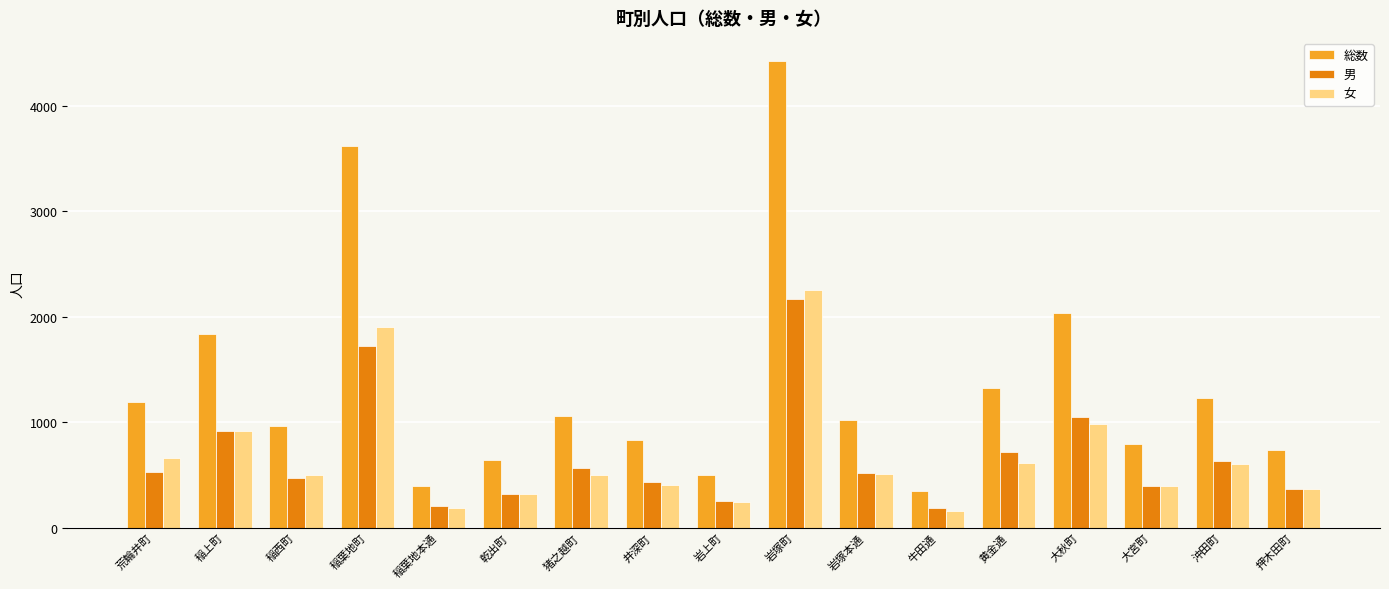

What is the maximum value shown in the chart?

4420